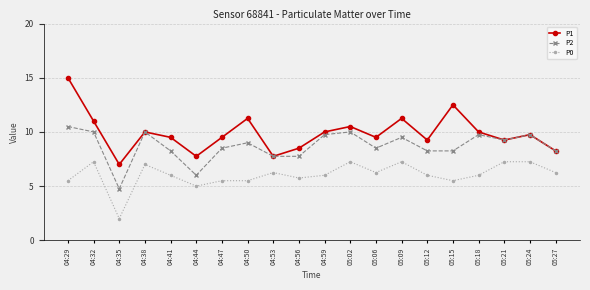

Rank the series by their maximum value, from lowest to highest.

P0, P2, P1